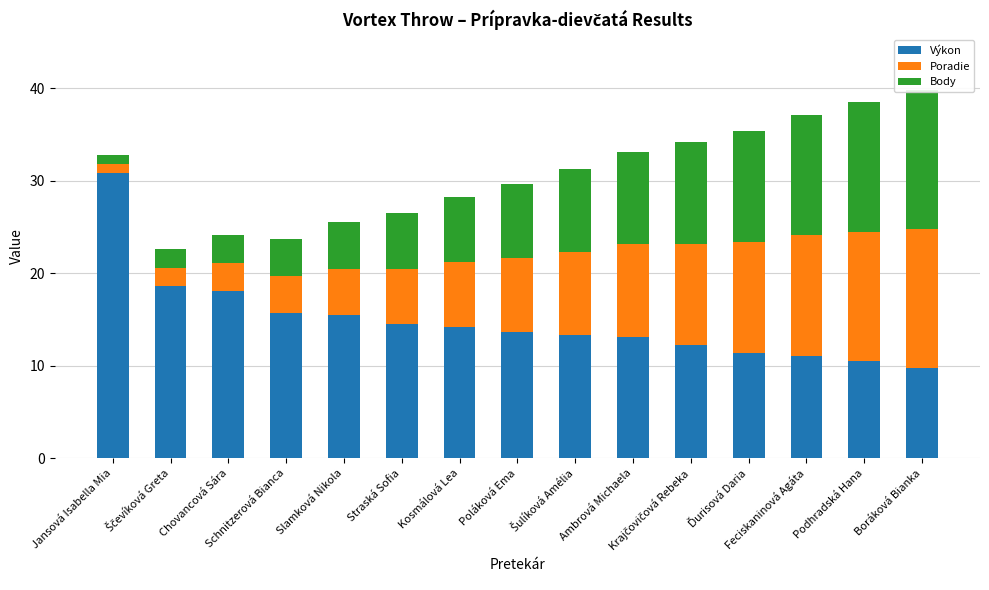

The value of Body at Podhradská Hana is 14.0. True or false?

True